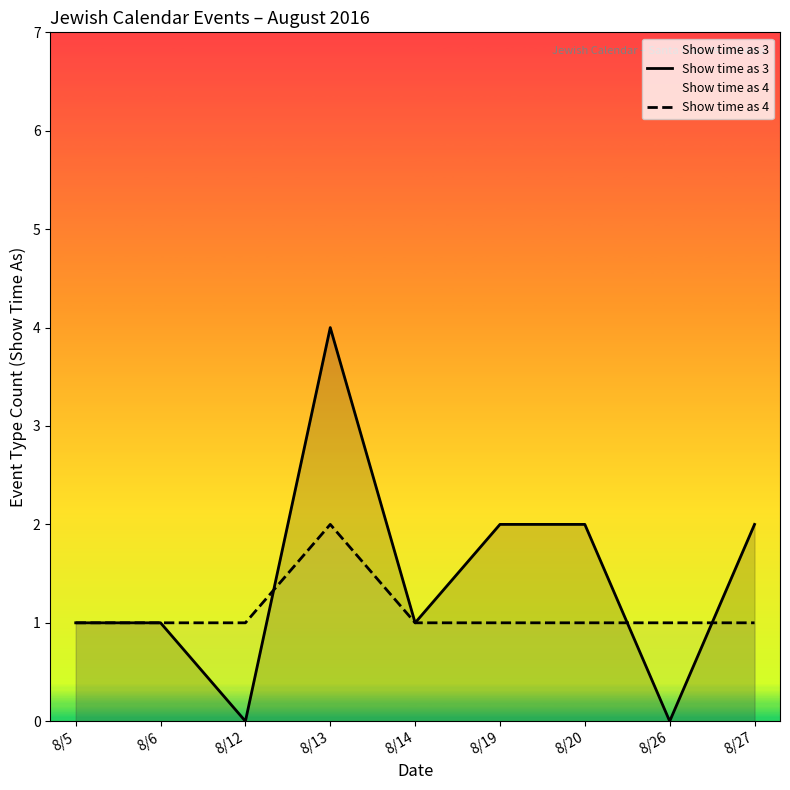

Does the chart display data point markers on the line(s)?

No